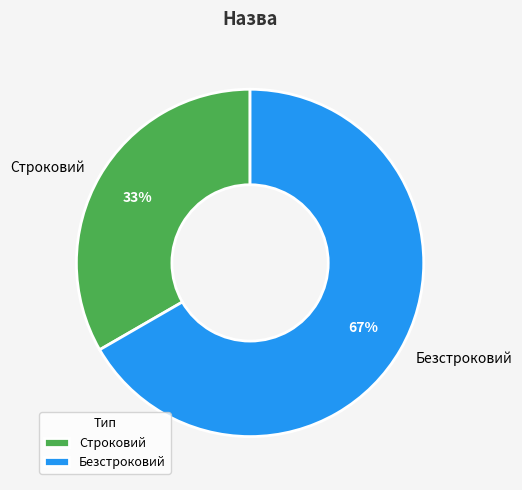

What is the majority slice?

Безстроковий